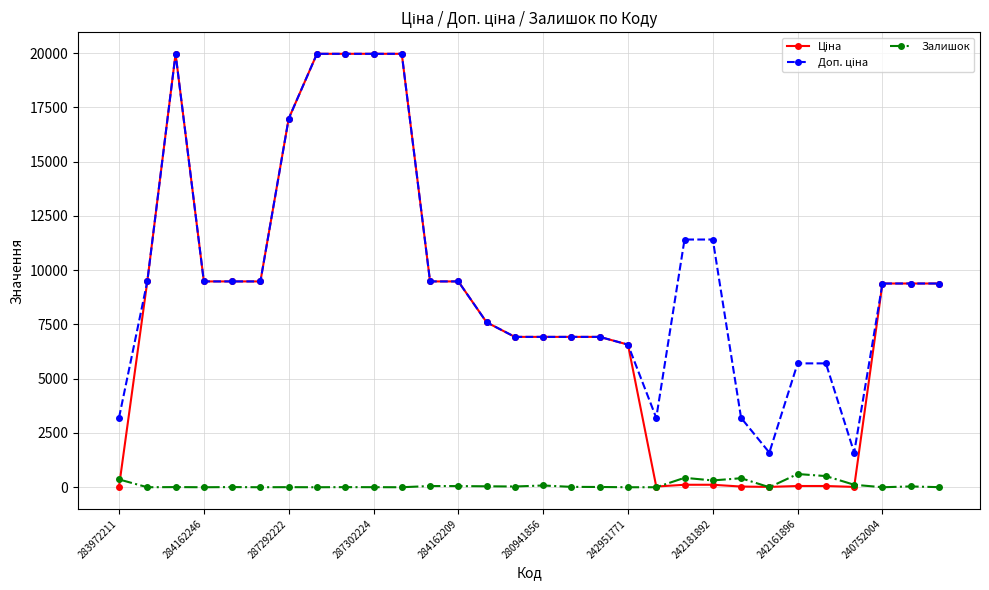

True or false: Залишок has more than 2 interior local peaks.

True